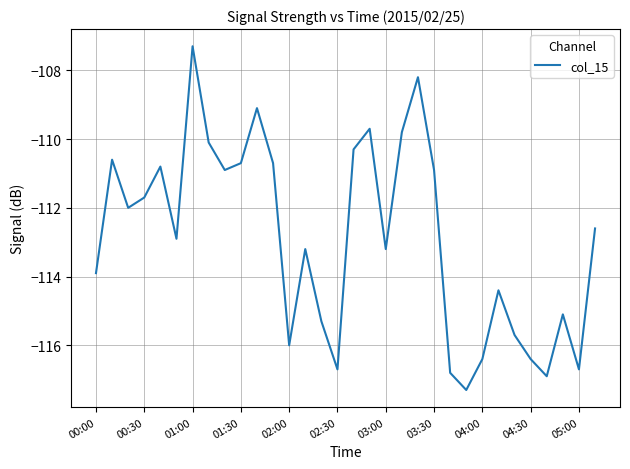

What is the difference between the maximum and minimum values?

10.0